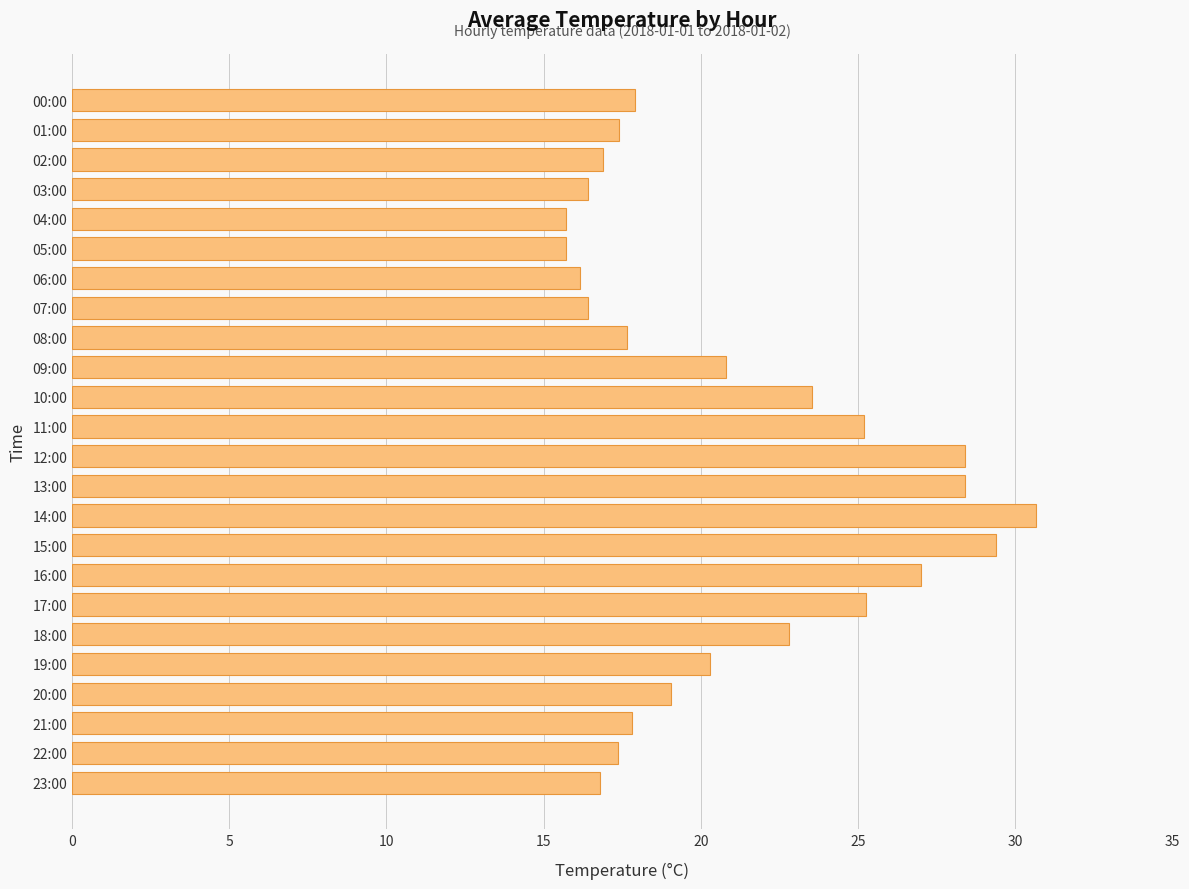

Approximately how many times larger is the value at 16:00 compared to 04:00?

1.7